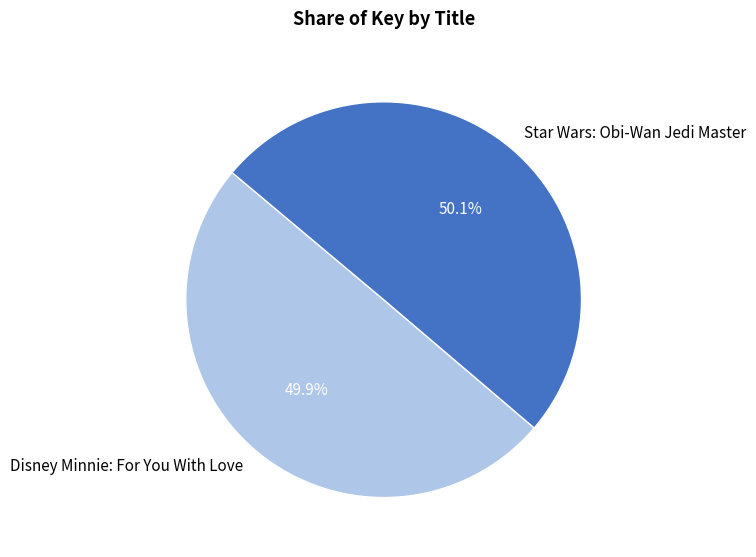

To the nearest percent, what is the combined percentage of Star Wars: Obi-Wan Jedi Master and Disney Minnie: For You With Love?

100%